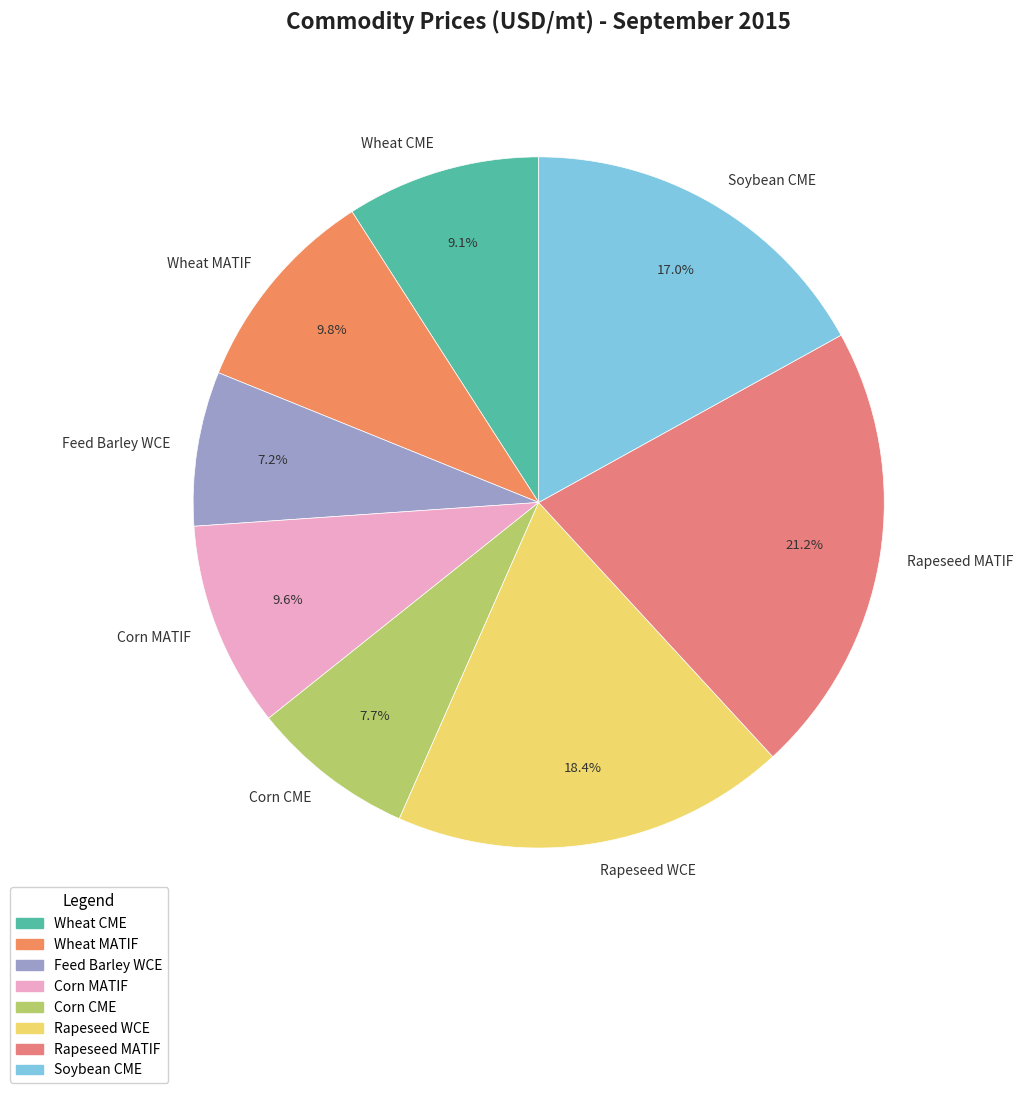

What percentage is NOT represented by Corn MATIF?

90.4%